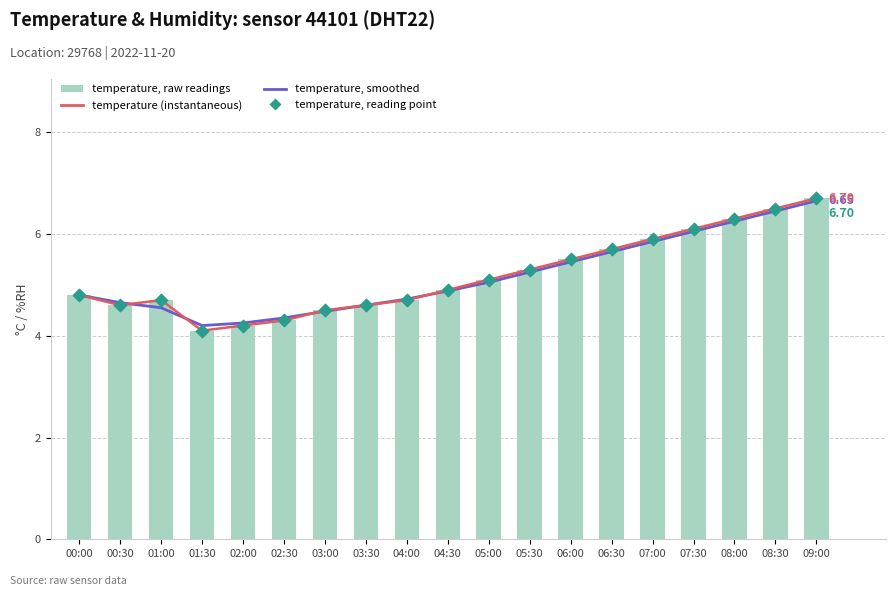

What is the total value across all series at 04:30?

19.6